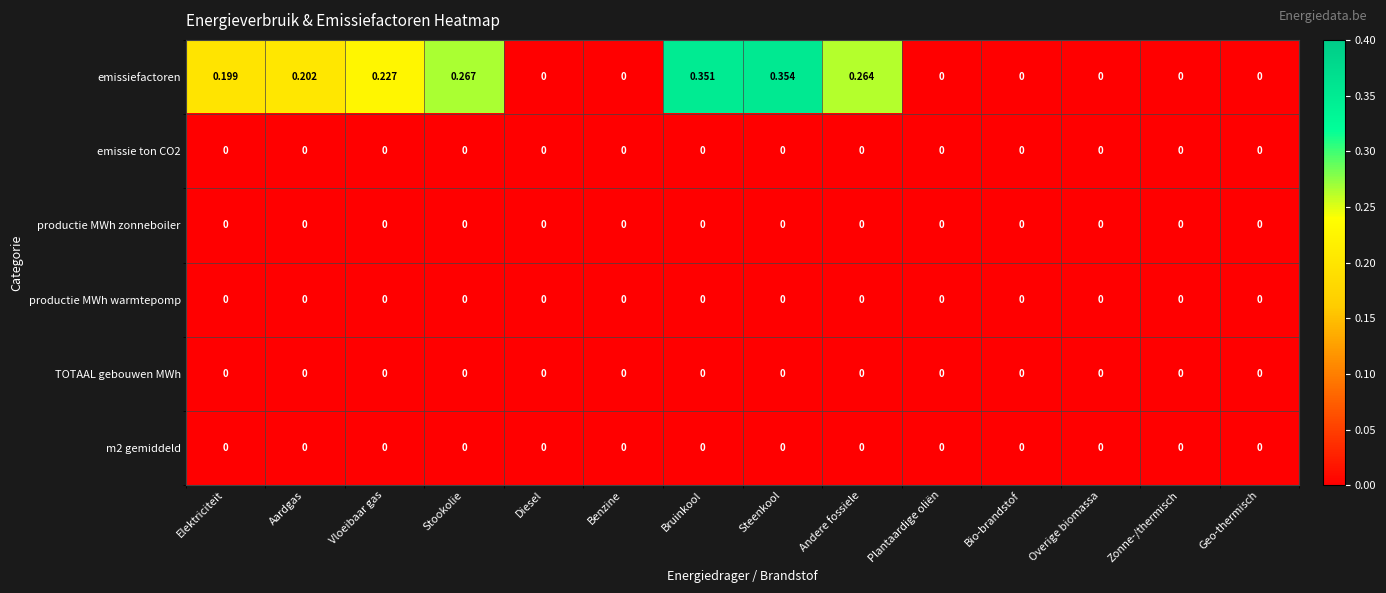

Which label corresponds to the largest value in the chart?

Steenkool